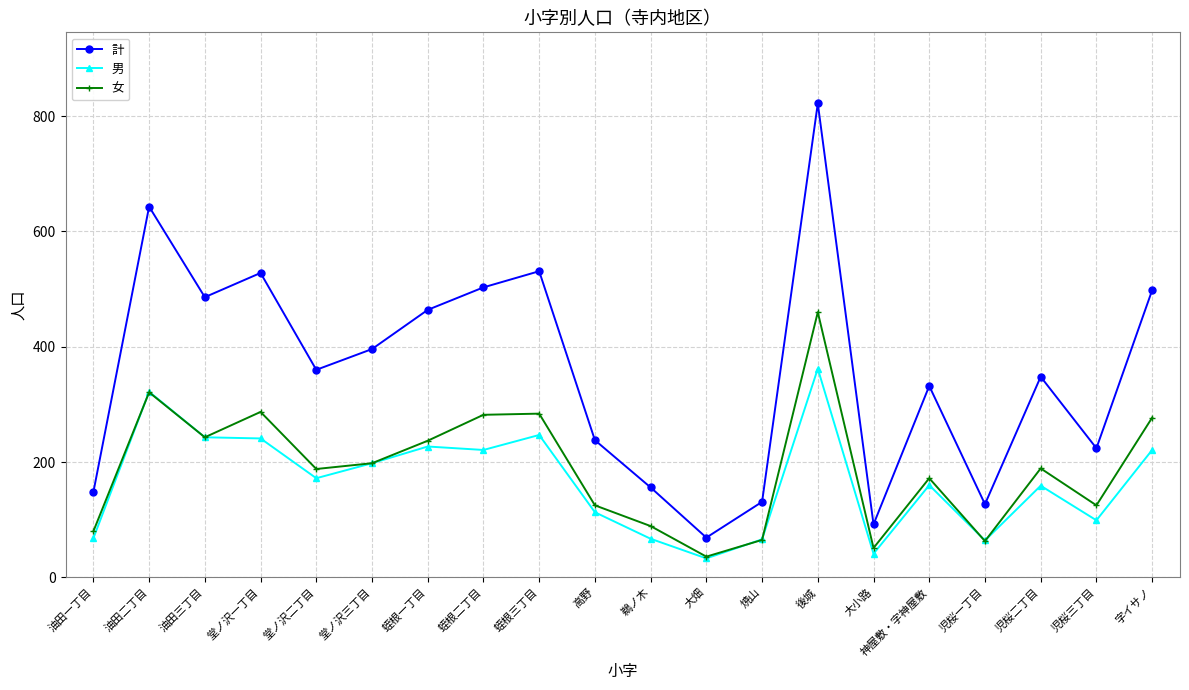

List the series in order of their peak value, lowest first.

男, 女, 計